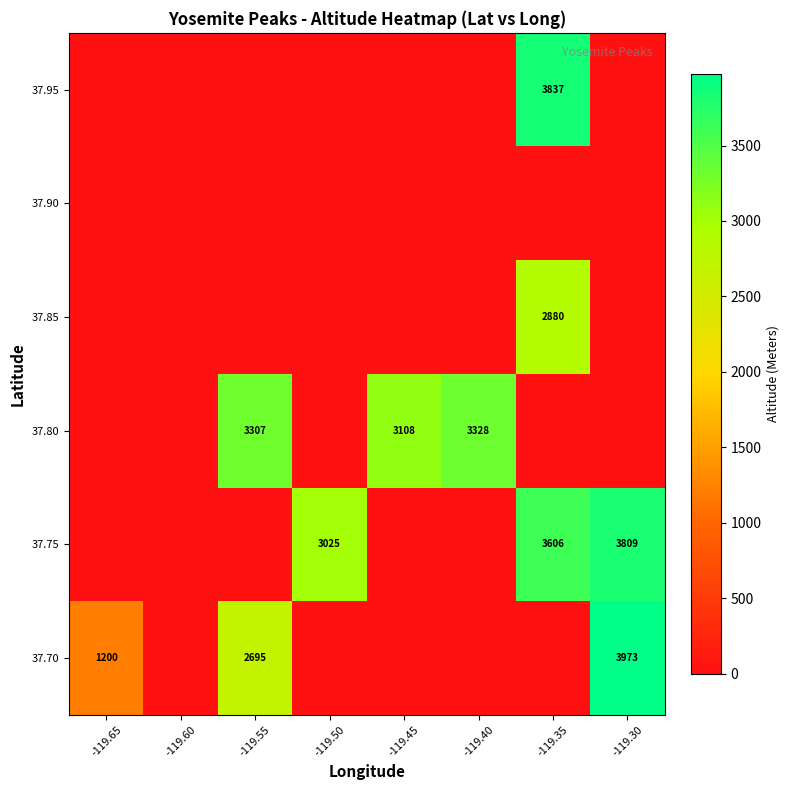

The 37.75 series shows 3025 at -119.50. True or false?

True